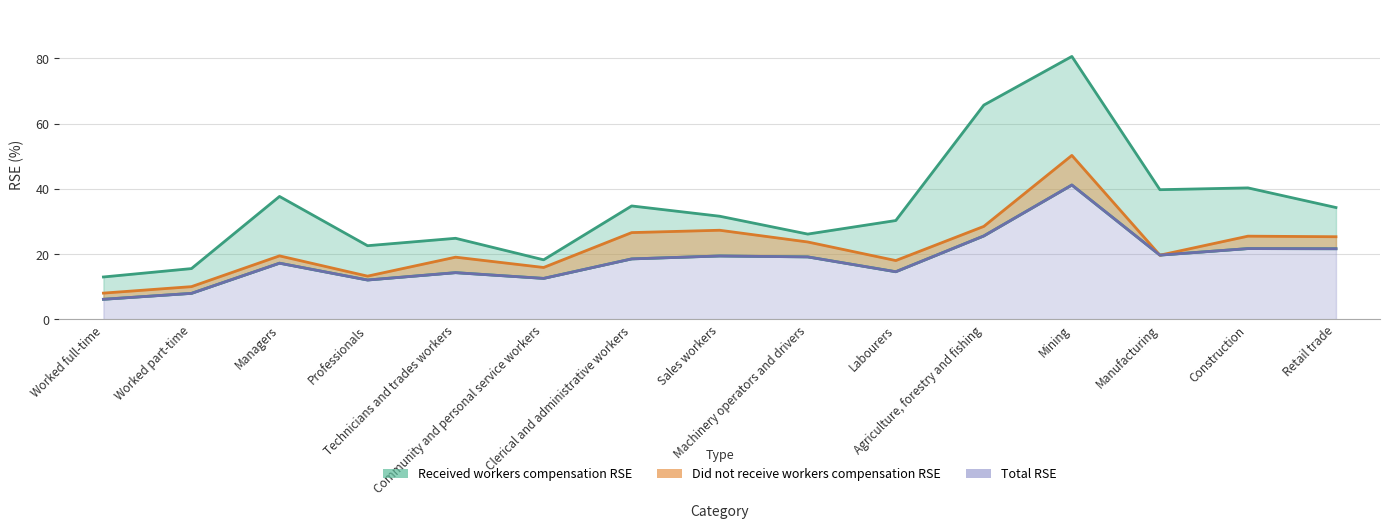

How many intersections are there between Did not receive workers compensation RSE and Total RSE?

2